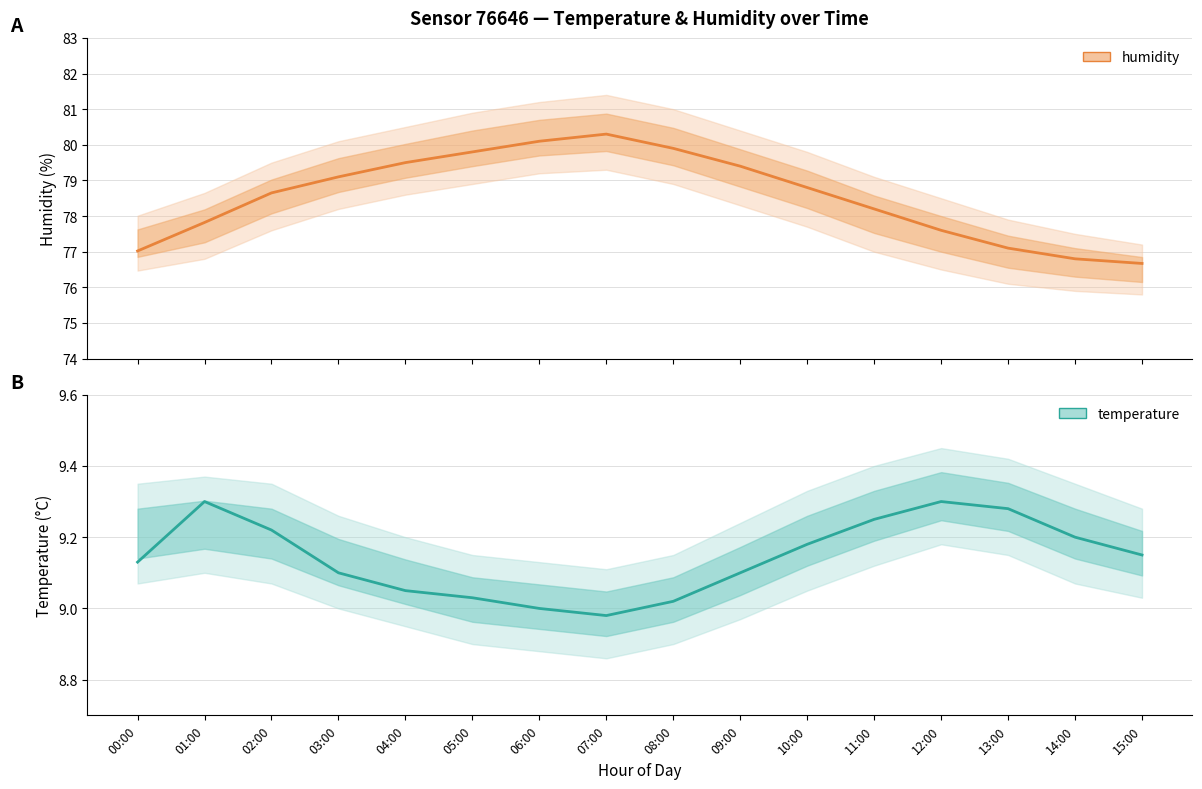

Which series changed the most between 04:00 and 09:00?

humidity